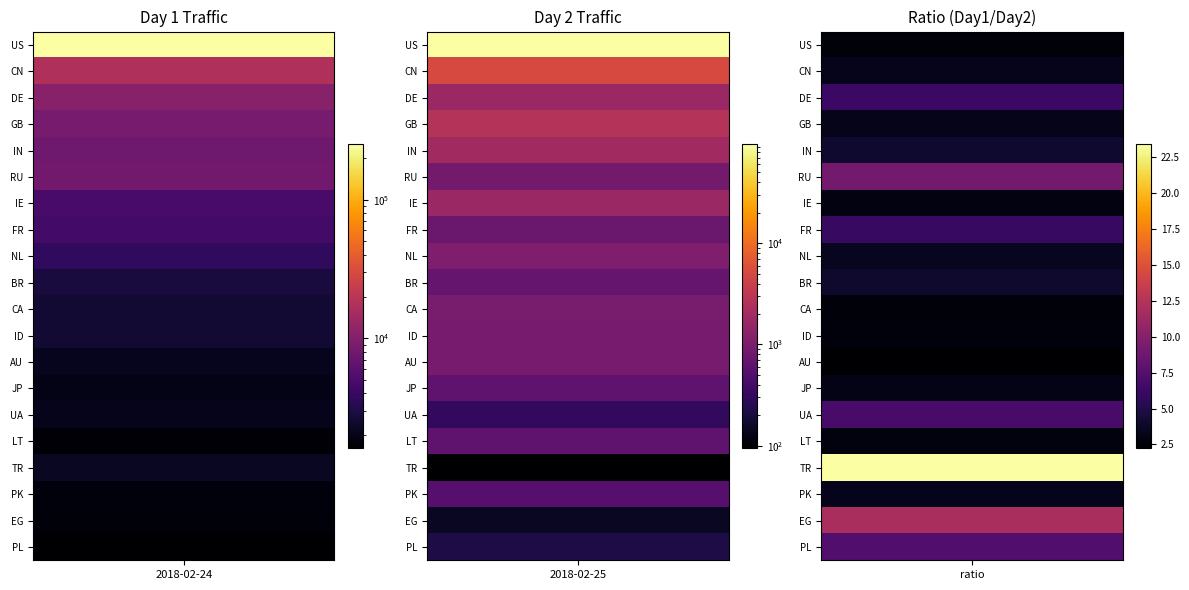

Between 2018-02-24 and 2018-02-25, which series saw the biggest shift?

US